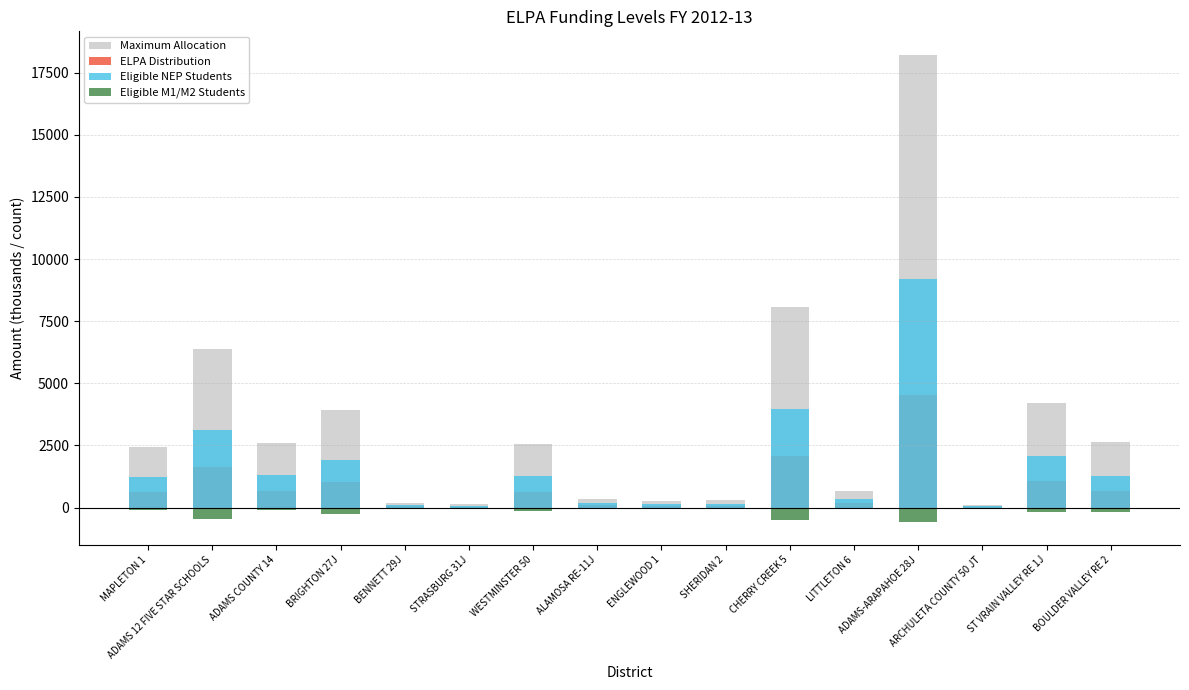

What is the difference between the maximum and minimum values in the Eligible NEP Students series?

9168.0